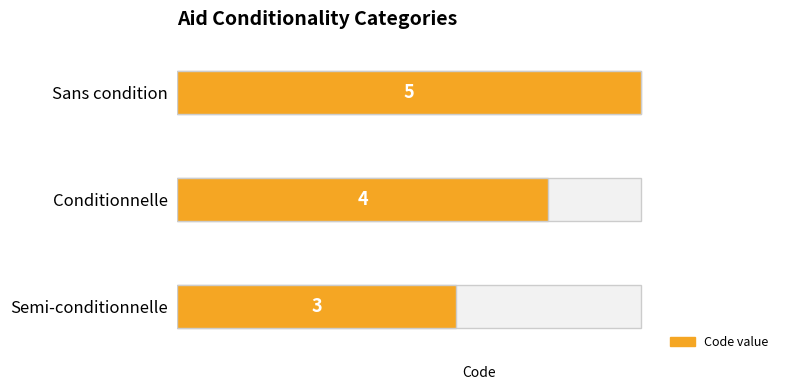

Approximately how many times larger is the value at Conditionnelle compared to Sans condition?

0.8